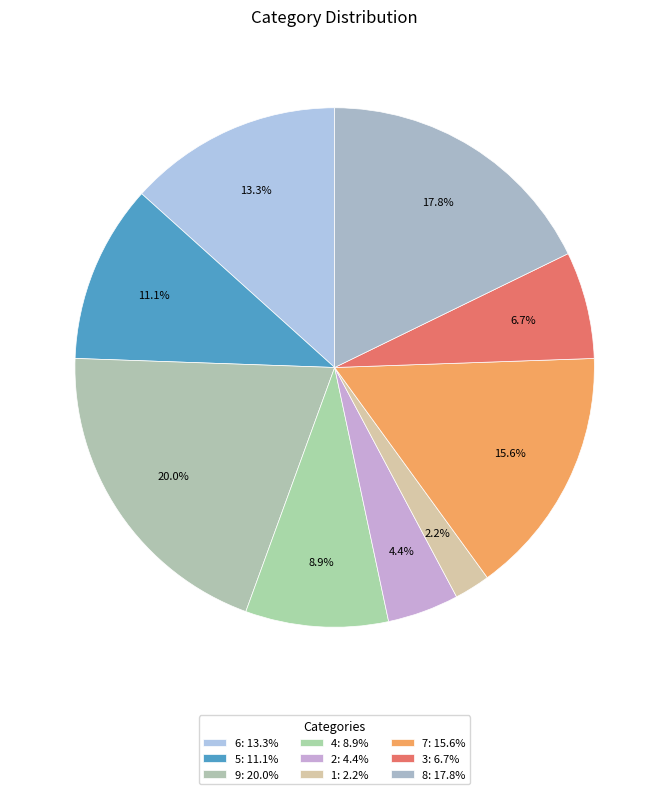

How many slices are in this pie chart?

9